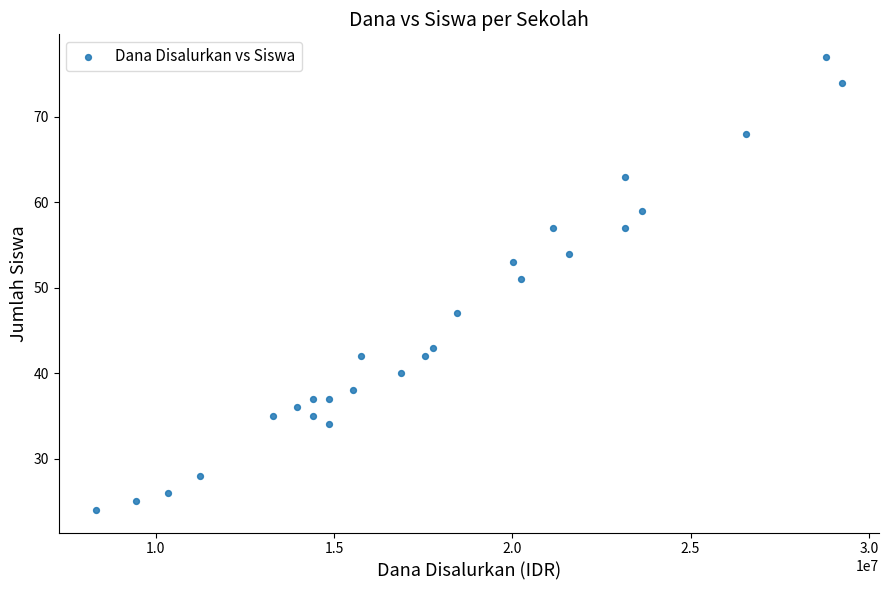

What is the range of X values (max minus min)?

20925000